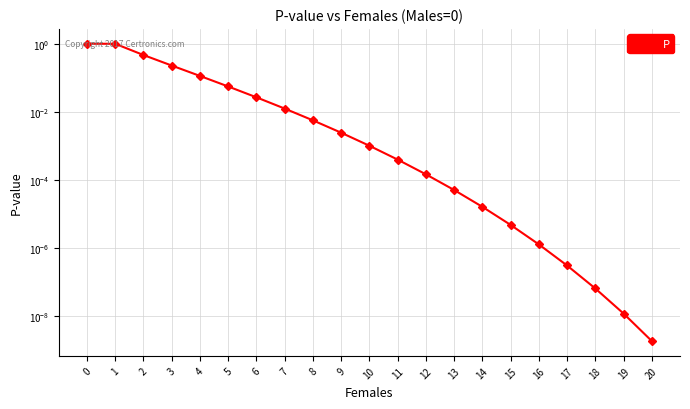

Between 12 and 3, which is larger?

3